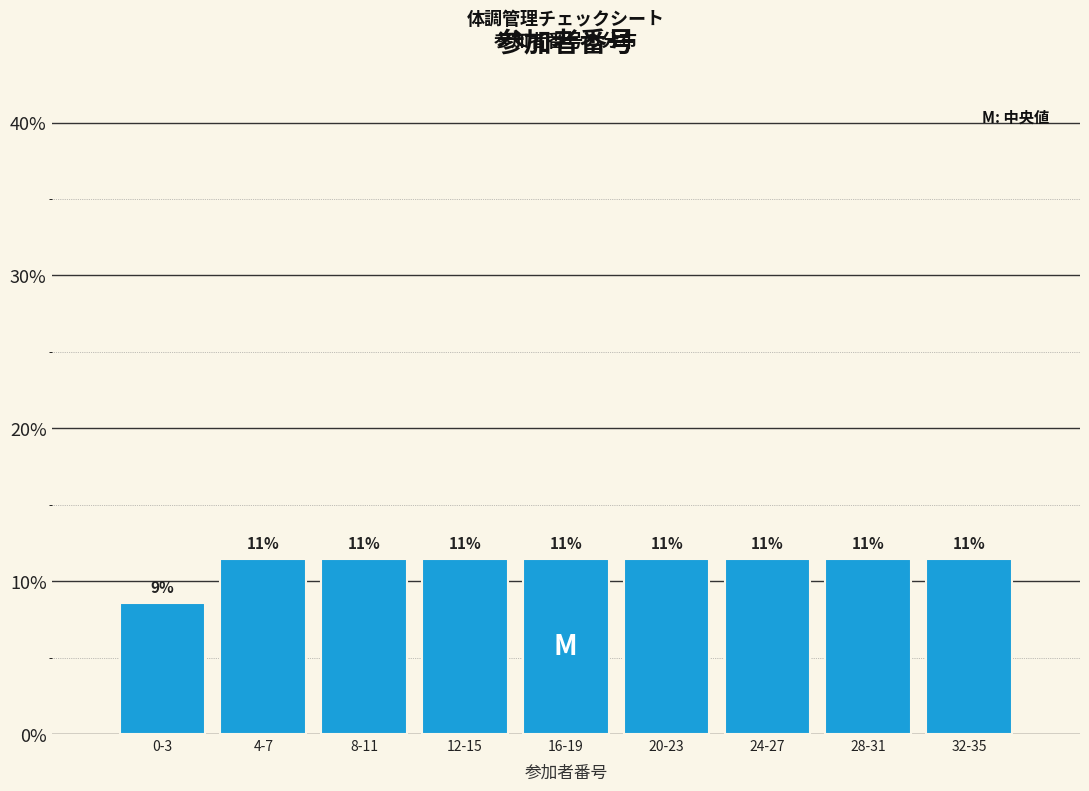

How many bars are there in total?

9